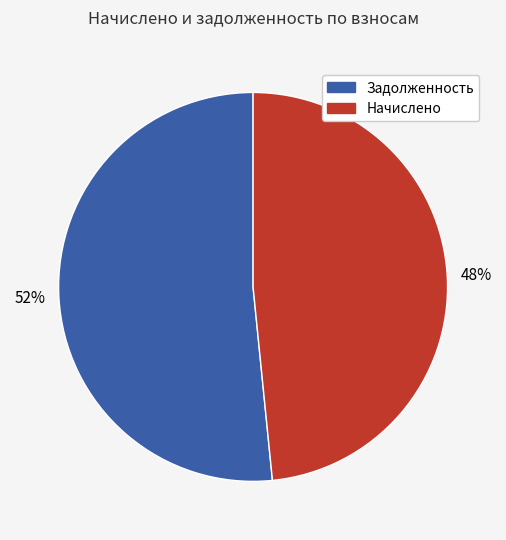

Is there any slice that represents more than half of the pie?

Yes